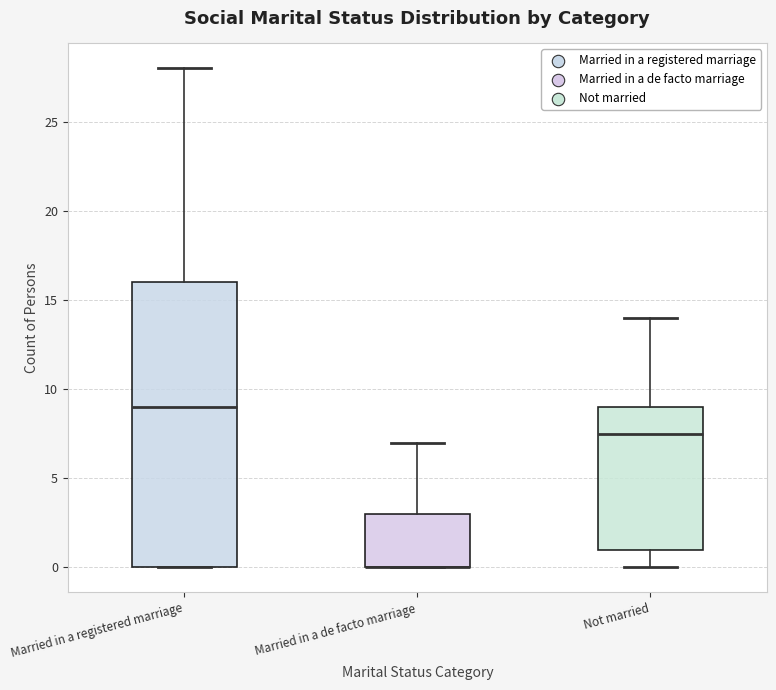

Reading left to right, read every box against the y-axis: the position of its median line, the range the box covers, and the ends of its whiskers. The values are not printed on the chart, so give them approximately, as read against the axis.

Married in a registered marriage: median 9.0, box 0.0 to 16.0, whiskers 0.0 to 28.0
Married in a de facto marriage: median 0.0 (drawn on the box's lower edge), box 0.0 to 3.0, whiskers 0.0 to 7.0
Not married: median 7.5, box 1.0 to 9.0, whiskers 0.0 to 14.0